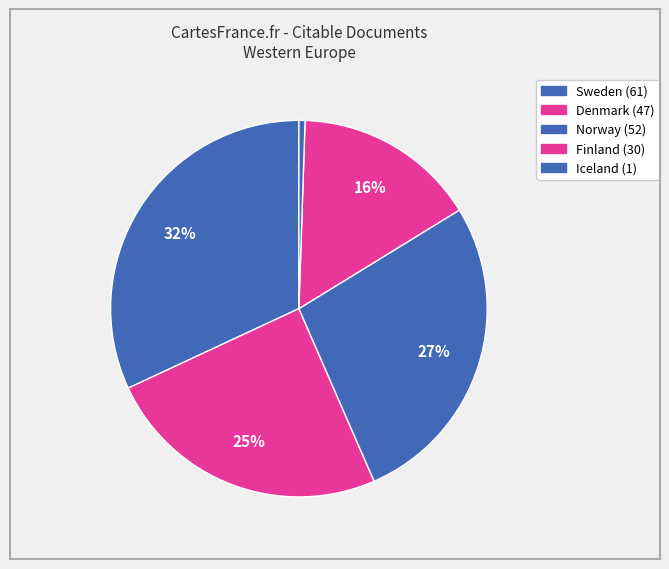

What is the change in value from Finland to Iceland?

-29